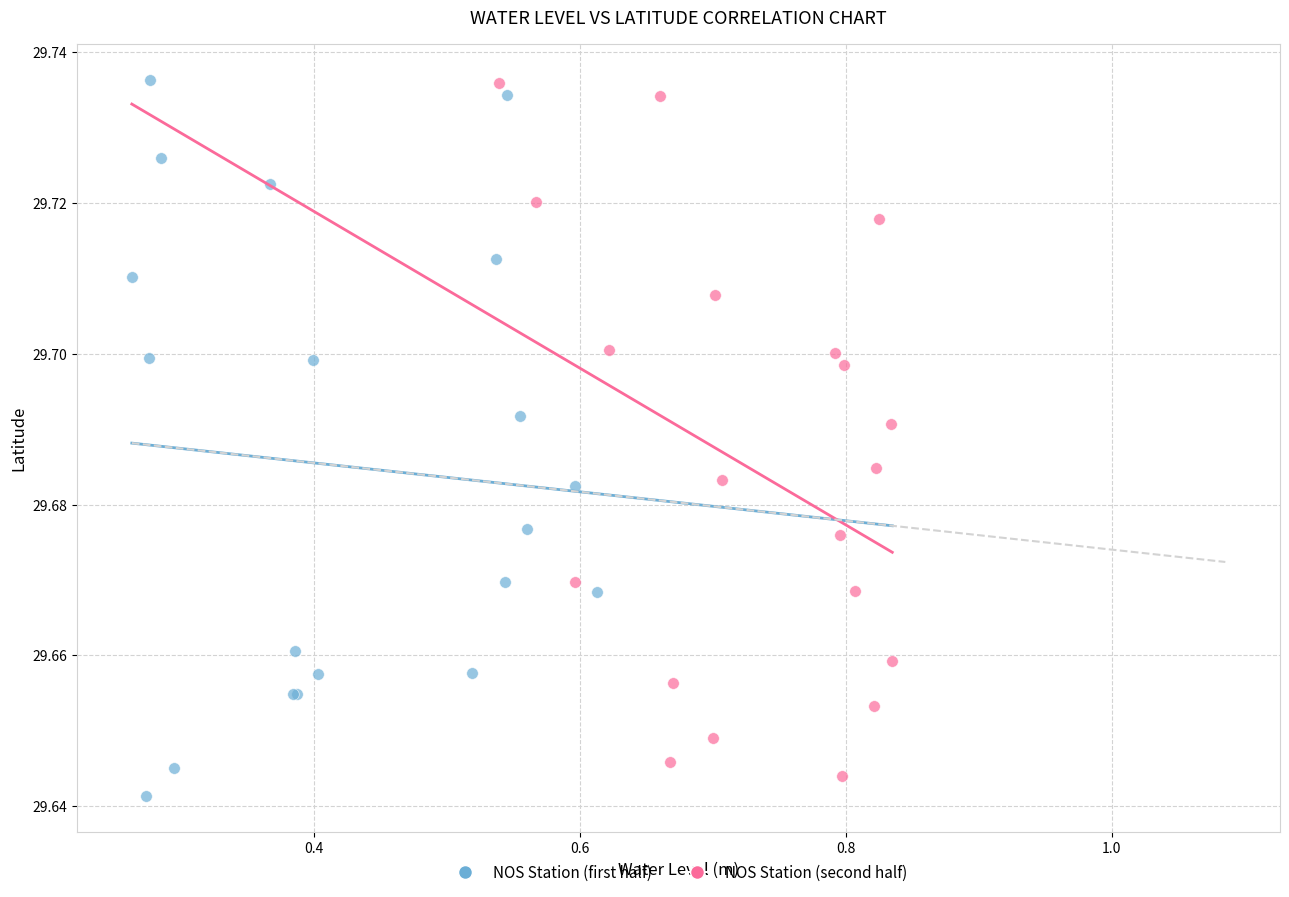

What are all the series names shown in the legend?

NOS Station (first half), NOS Station (second half)